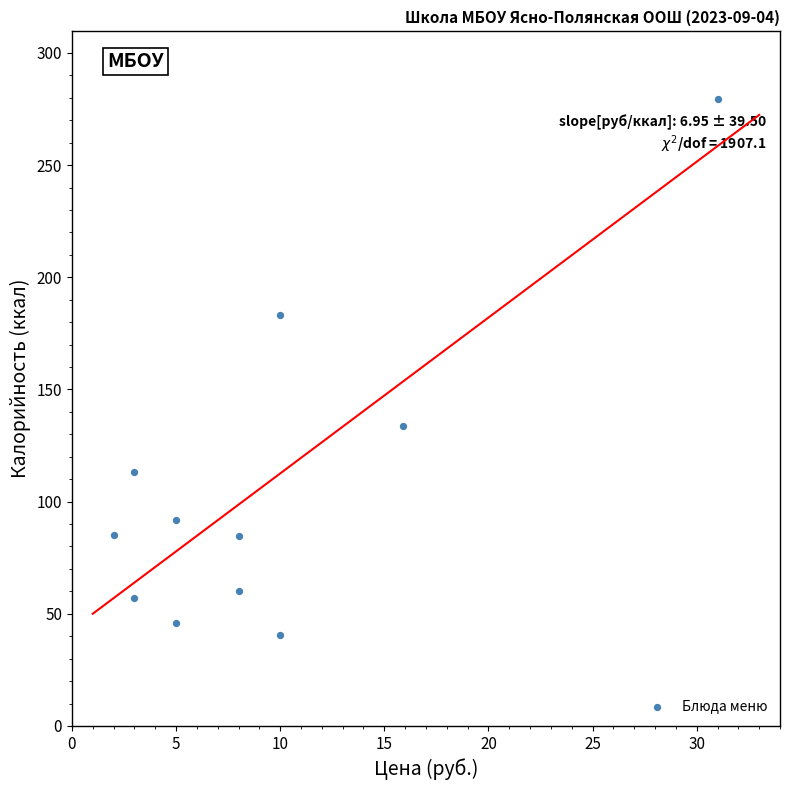

What is the average X value?

9.2